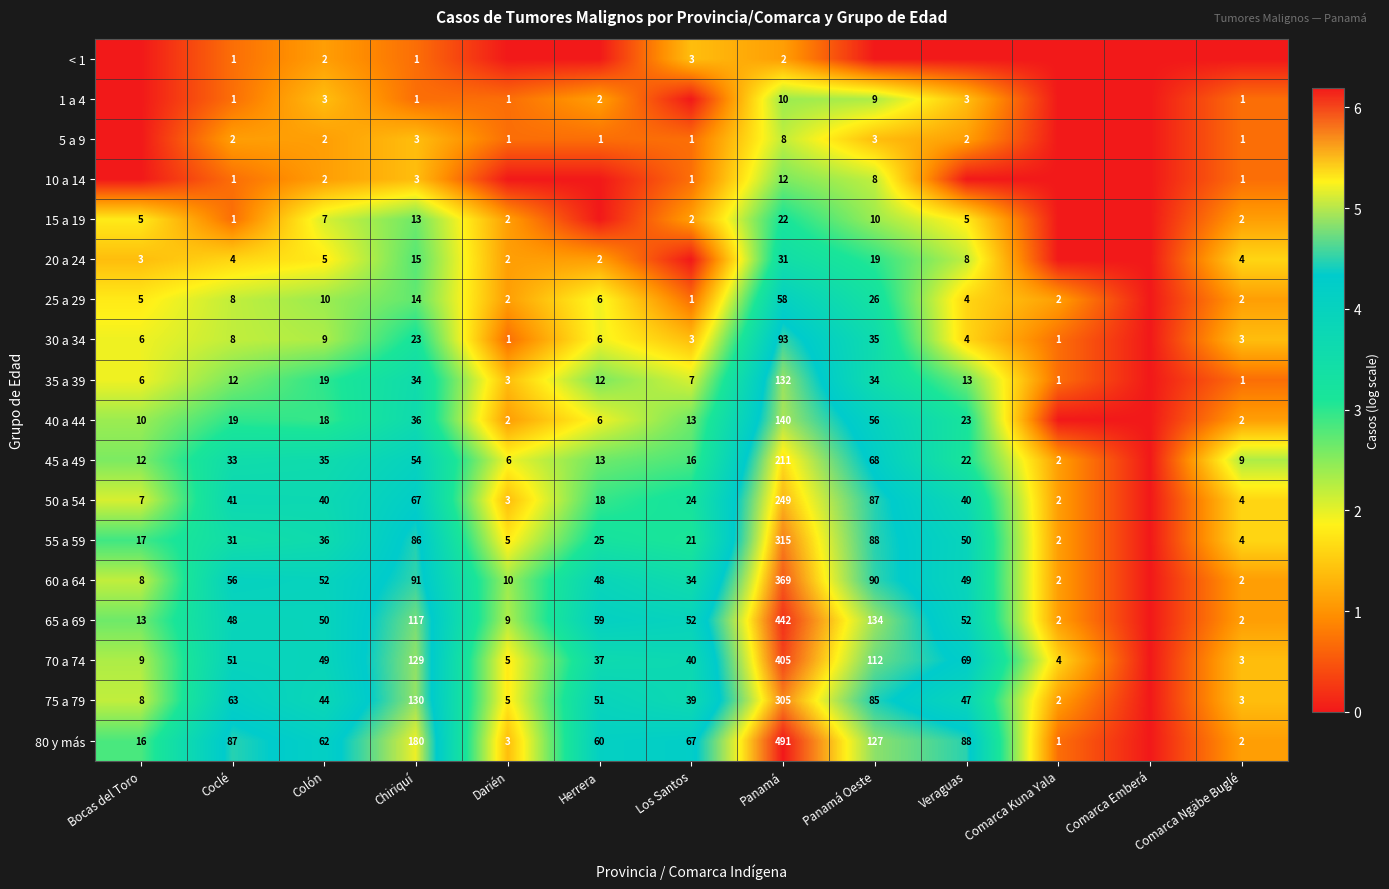

What is the sum of the 55 a 59 values at Colón and Los Santos?

57